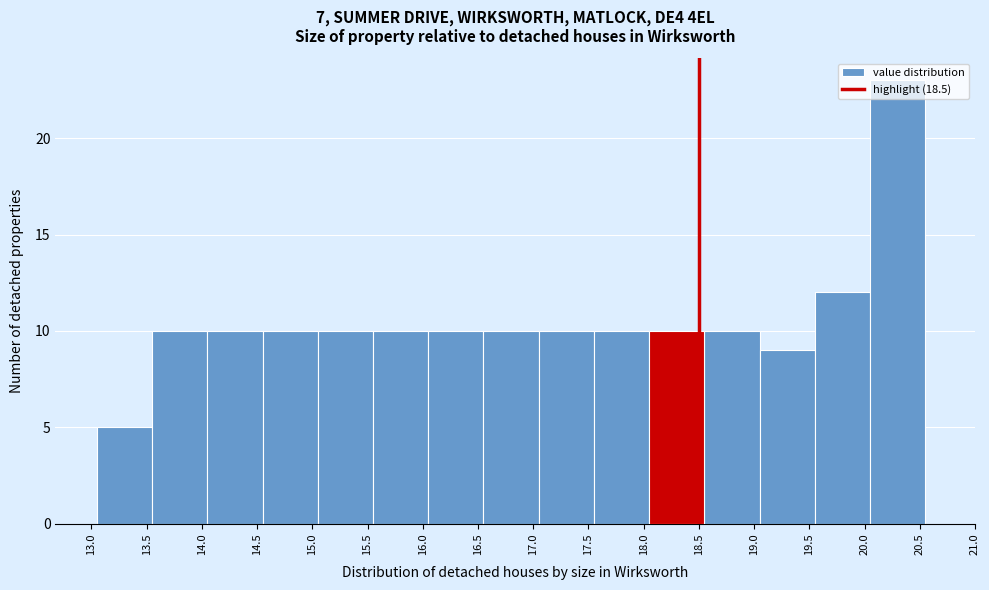

Reading left to right, list every bar in this chart as the range it spans on the x-axis followed by its height. The values are not printed on the chart, so give them approximately, as read against the axis.

13.05 to 13.55: 5
13.55 to 14.05: 10
14.05 to 14.55: 10
14.55 to 15.05: 10
15.05 to 15.55: 10
15.55 to 16.05: 10
16.05 to 16.55: 10
16.55 to 17.05: 10
17.05 to 17.55: 10
17.55 to 18.05: 10
18.05 to 18.55: 10
18.55 to 19.05: 10
19.05 to 19.55: 9
19.55 to 20.05: 12
20.05 to 20.55: 23